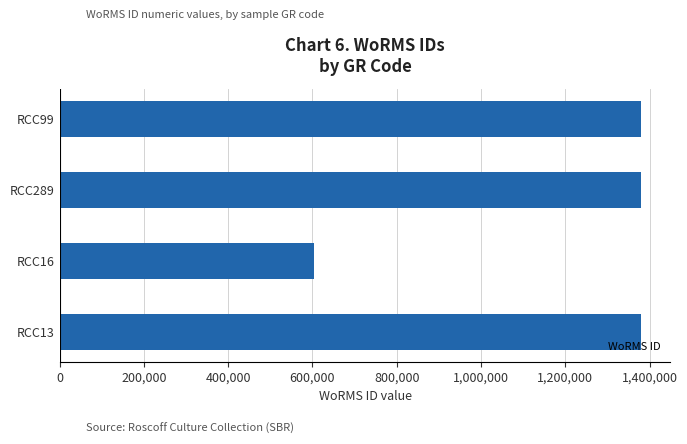

Approximately how many times larger is the value at RCC99 compared to RCC289?

1.0